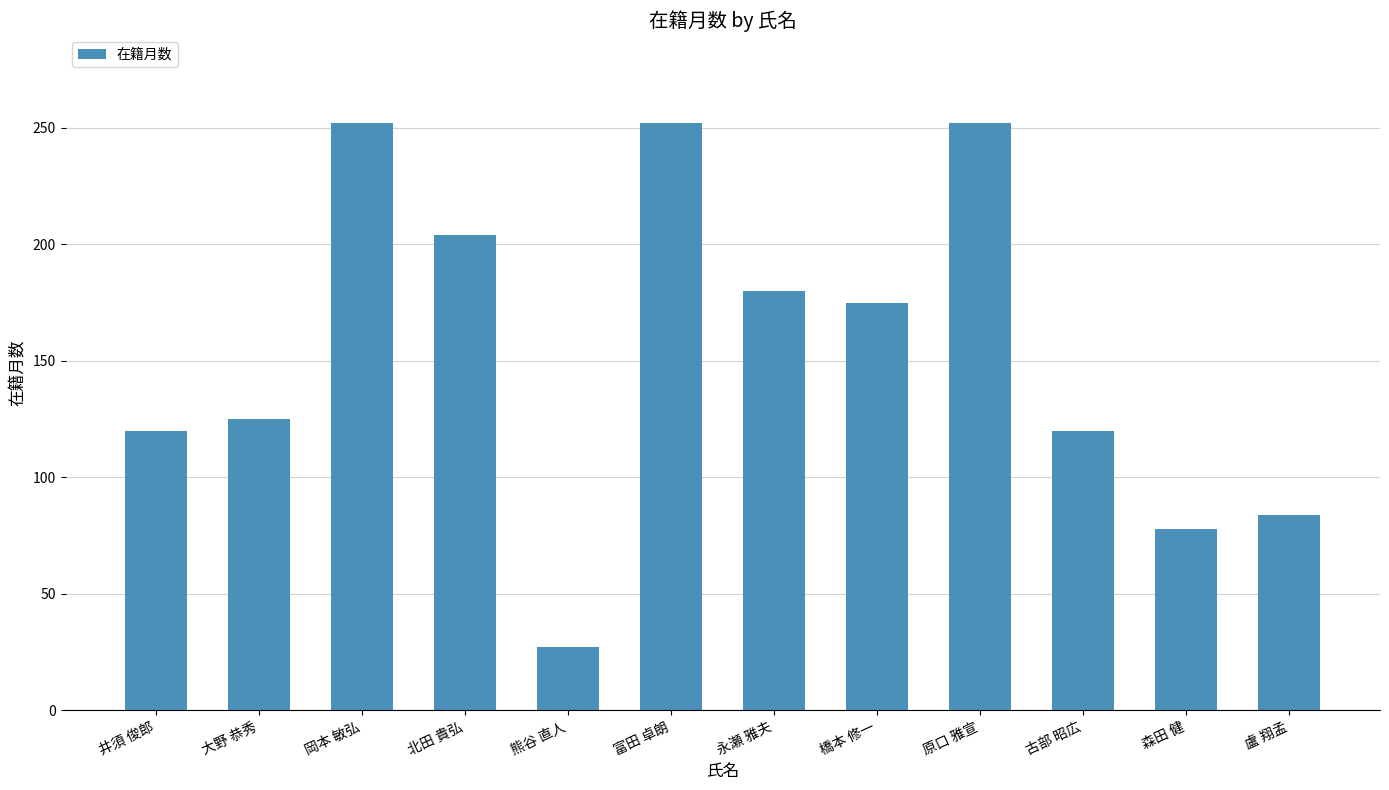

Where is the data nearest to the value 139?

大野 恭秀